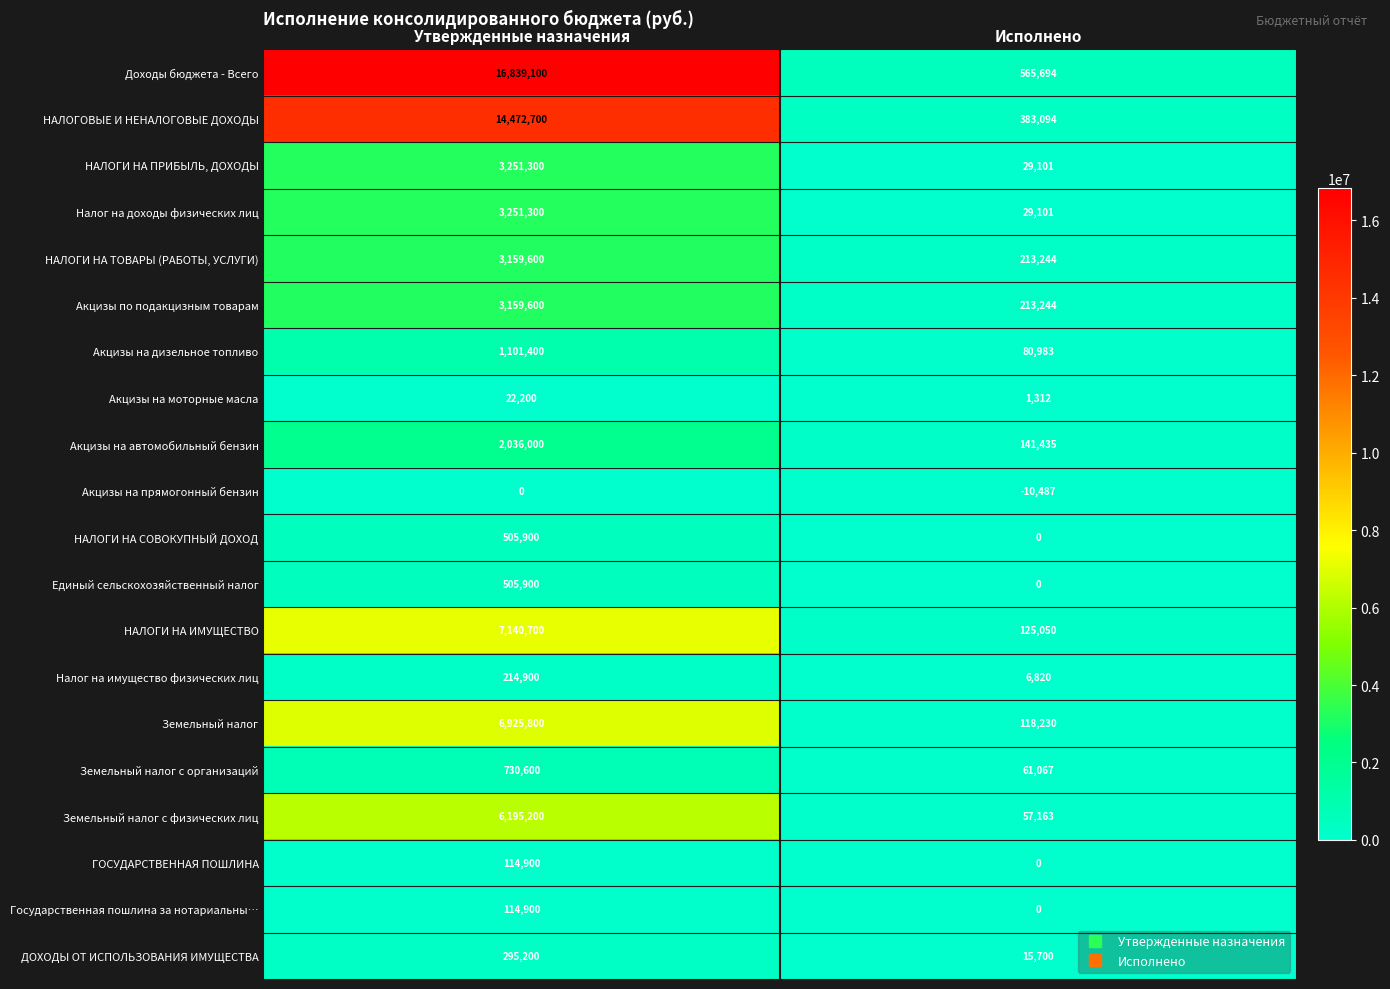

At which label does Акцизы по подакцизным товарам reach its peak?

Утвержденные назначения